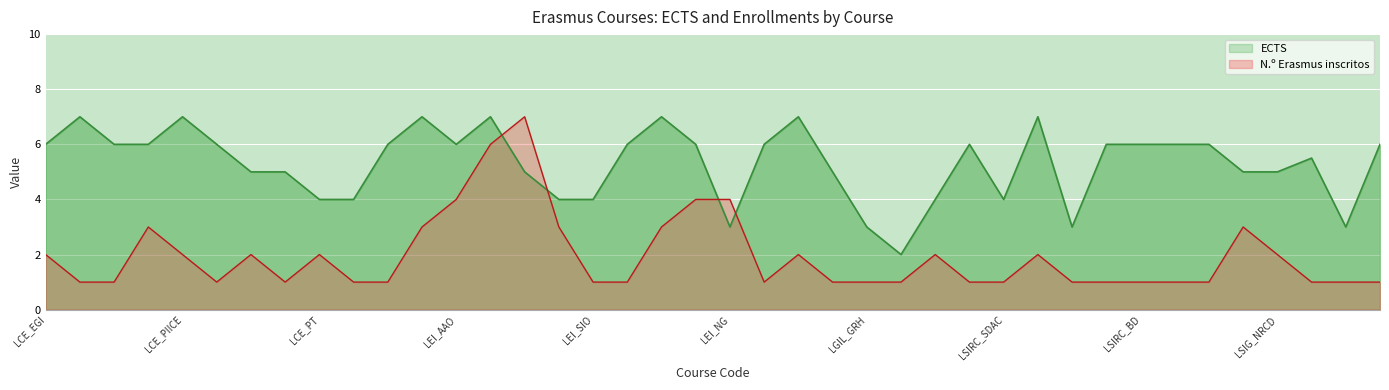

The value of N.º Erasmus inscritos at 26 is 2.0. True or false?

True